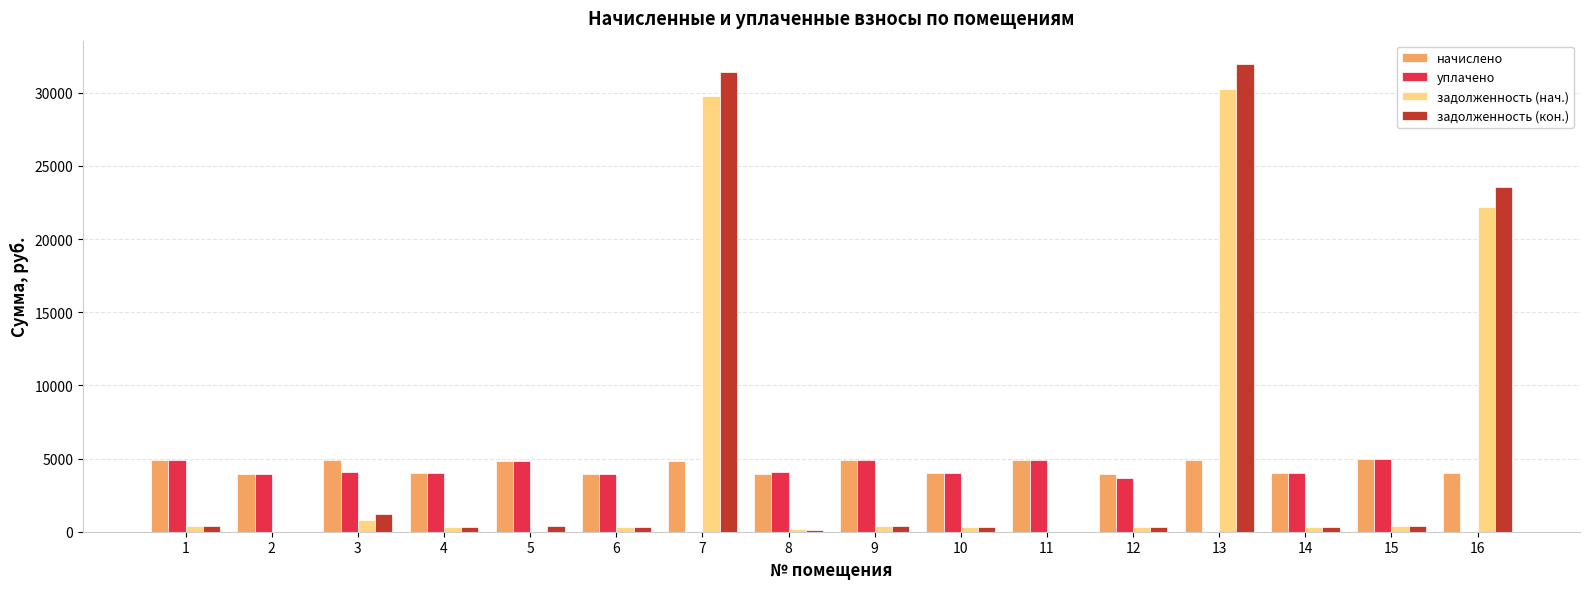

What is the sum of all уплачено values?

56224.9